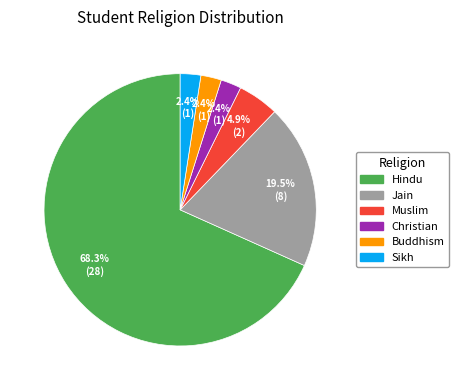

Which category has the biggest portion of the pie?

Hindu